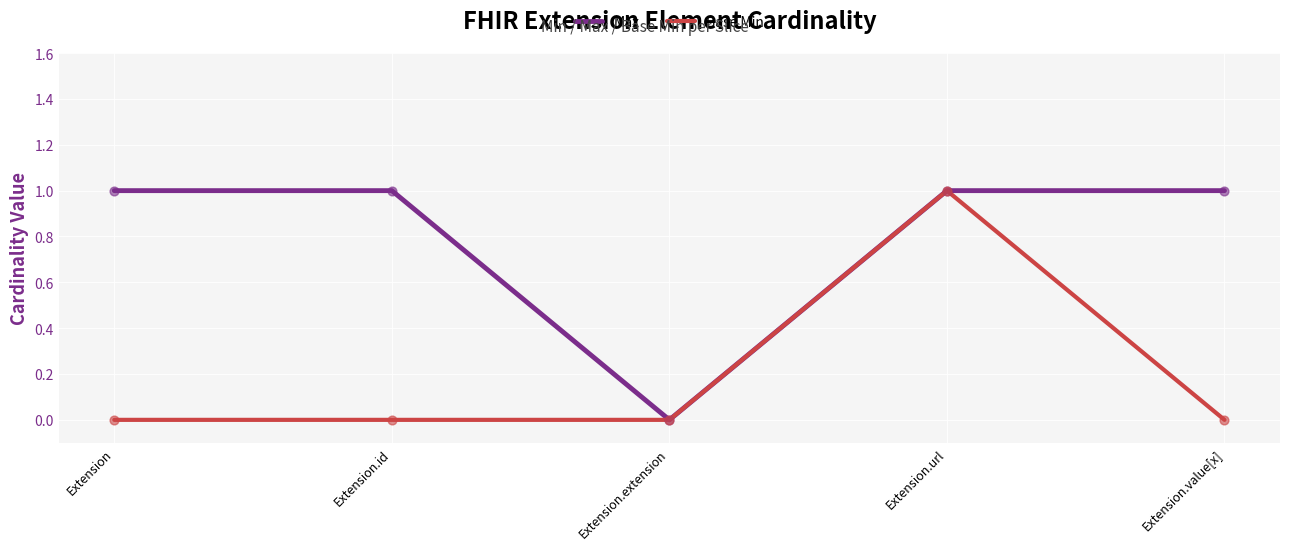

Which series has the largest total across all categories?

Max